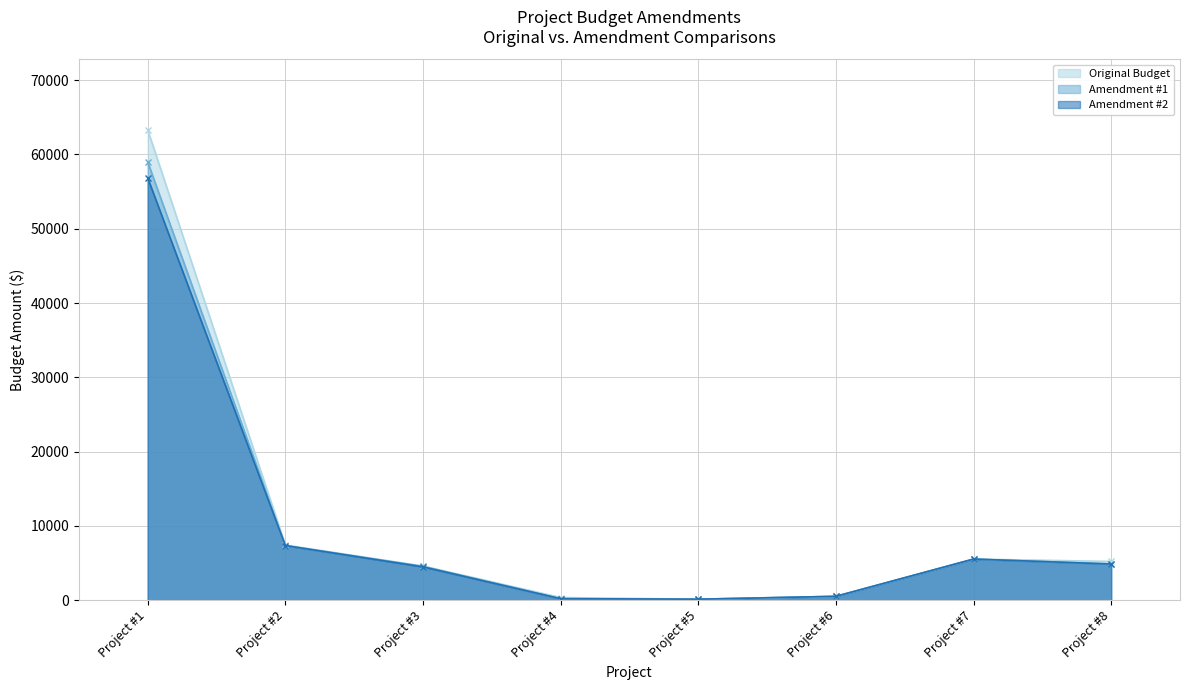

True or false: Original Budget has a value of 7425.0 at Project #2.

True